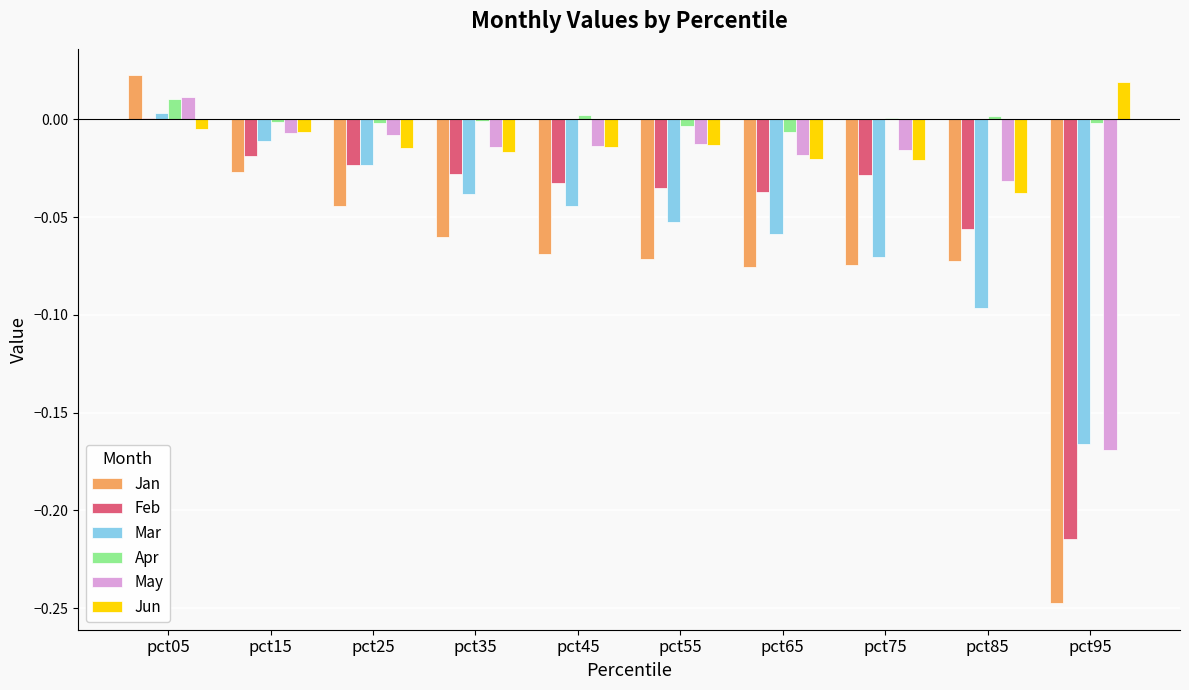

Which series has the largest total across all categories?

Apr